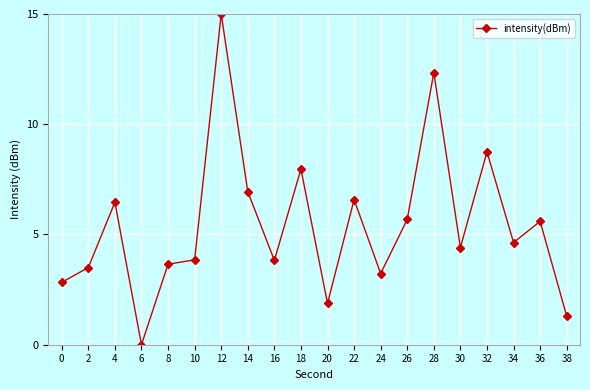

At which category does the chart reach its peak across all series?

12